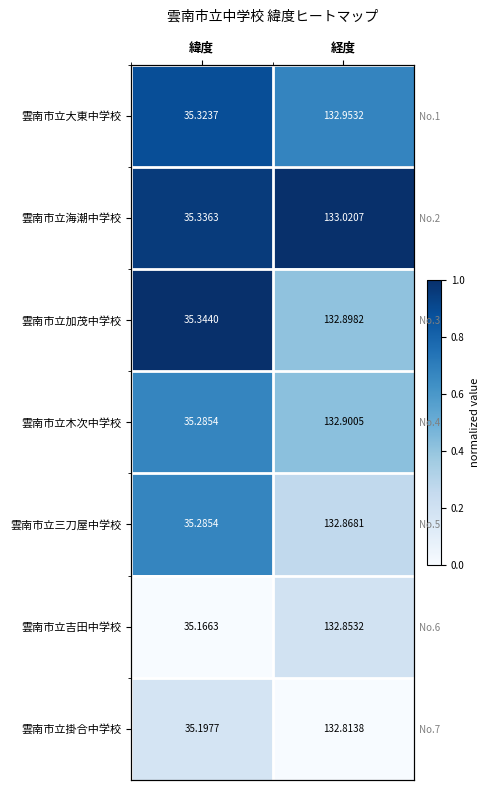

What is the sum of all 雲南市立三刀屋中学校 values?

0.9